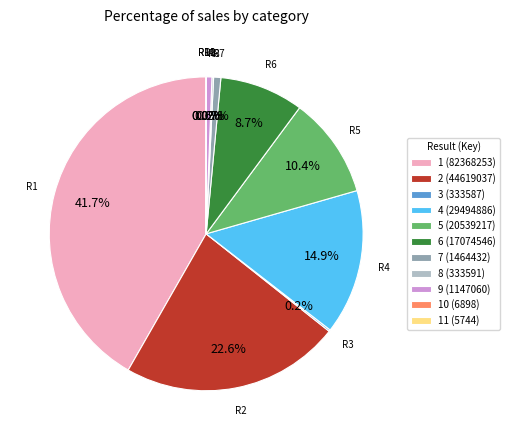

Which has a higher value, 6 (17074546) or 4 (29494886)?

4 (29494886)